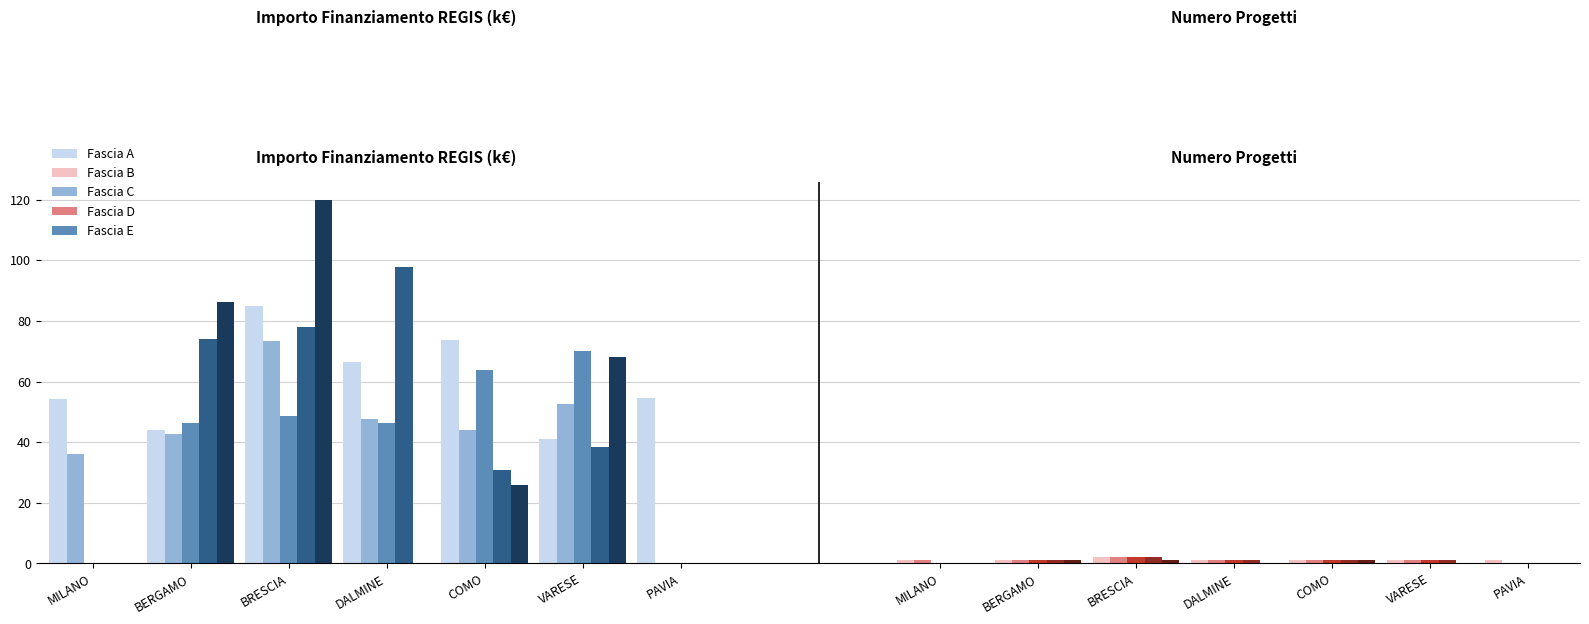

Rank the series by their maximum value, from highest to lowest.

Fascia E, Fascia D, Fascia A, Fascia B, Fascia C